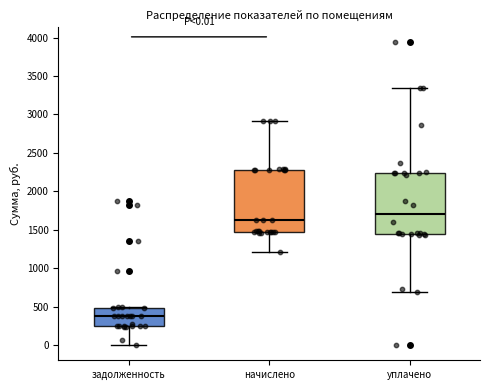

Which box has the highest median line?

уплачено